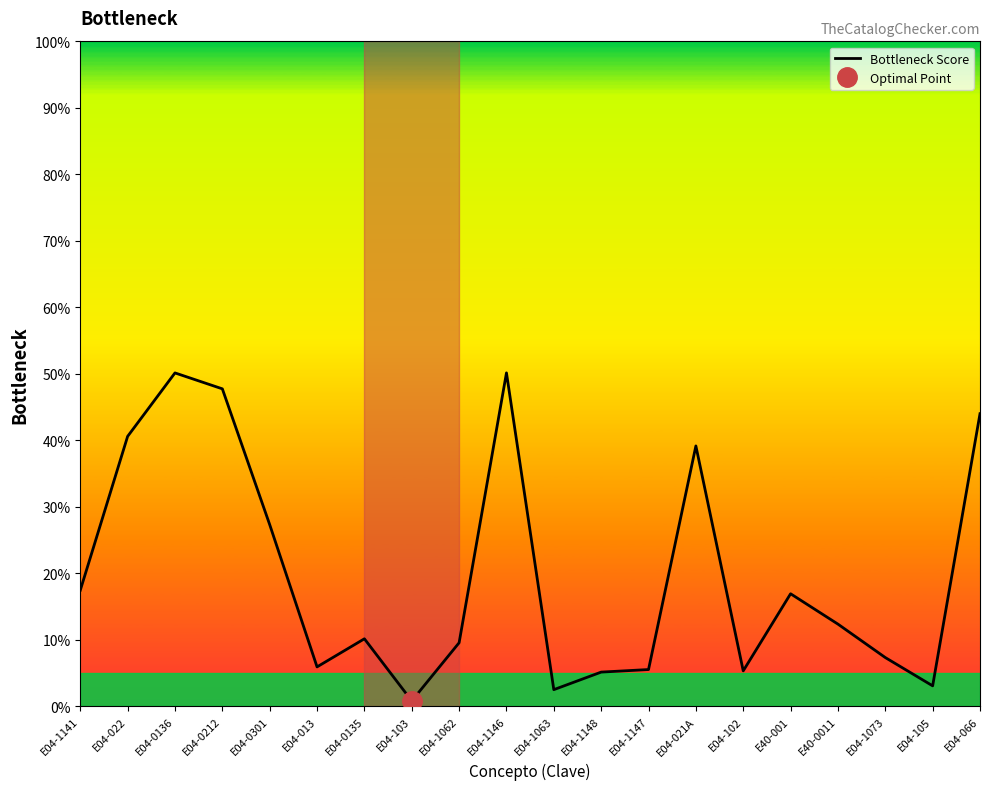

Reading left to right, transcribe all the data shown in this chart.

E04-1141=17.5	E04-022=40.6	E04-0136=50.1	E04-0212=47.8	E04-0301=27.3	E04-013=6.0	E04-0135=10.2	E04-103=0.8	E04-1062=9.6	E04-1146=50.2	E04-1063=2.5	E04-1148=5.2	E04-1147=5.6	E04-021A=39.2	E04-102=5.4	E40-001=16.9	E40-0011=12.4	E04-1073=7.4	E04-105=3.1	E04-066=44.0